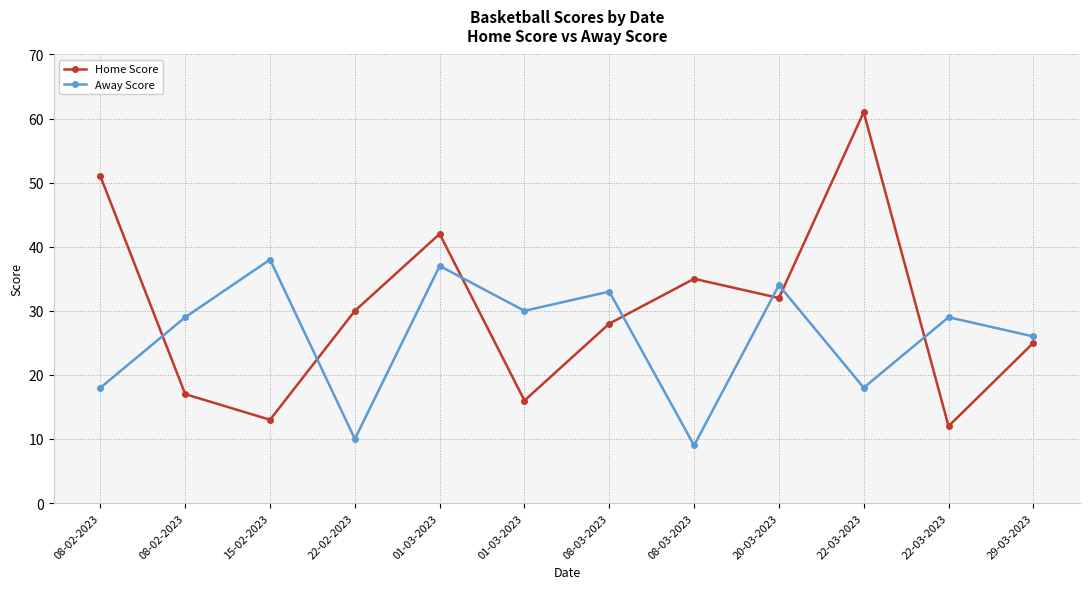

Reading left to right, transcribe all the data shown in this chart.

Home Score: 08-02-2023=51	08-02-2023=17	15-02-2023=13	22-02-2023=30	01-03-2023=42	01-03-2023=16	08-03-2023=28	08-03-2023=35	20-03-2023=32	22-03-2023=61	22-03-2023=12	29-03-2023=25
Away Score: 08-02-2023=18	08-02-2023=29	15-02-2023=38	22-02-2023=10	01-03-2023=37	01-03-2023=30	08-03-2023=33	08-03-2023=9	20-03-2023=34	22-03-2023=18	22-03-2023=29	29-03-2023=26